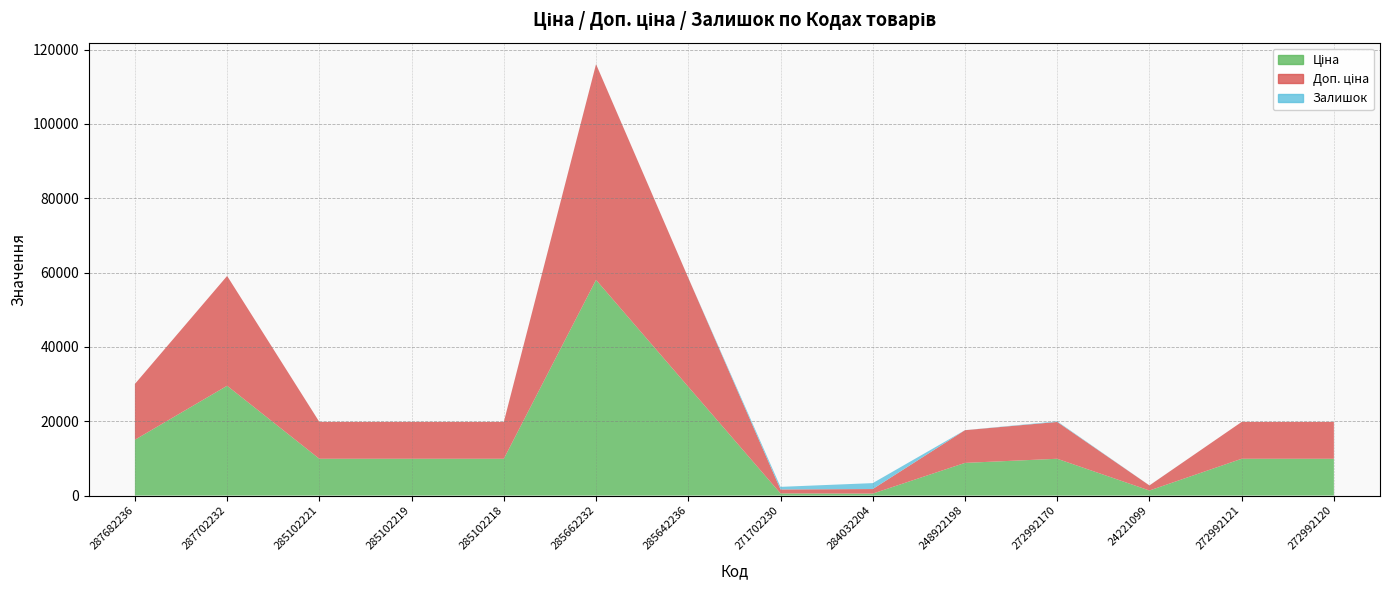

Between 285102219 and 285642236, which series saw the biggest shift?

Ціна